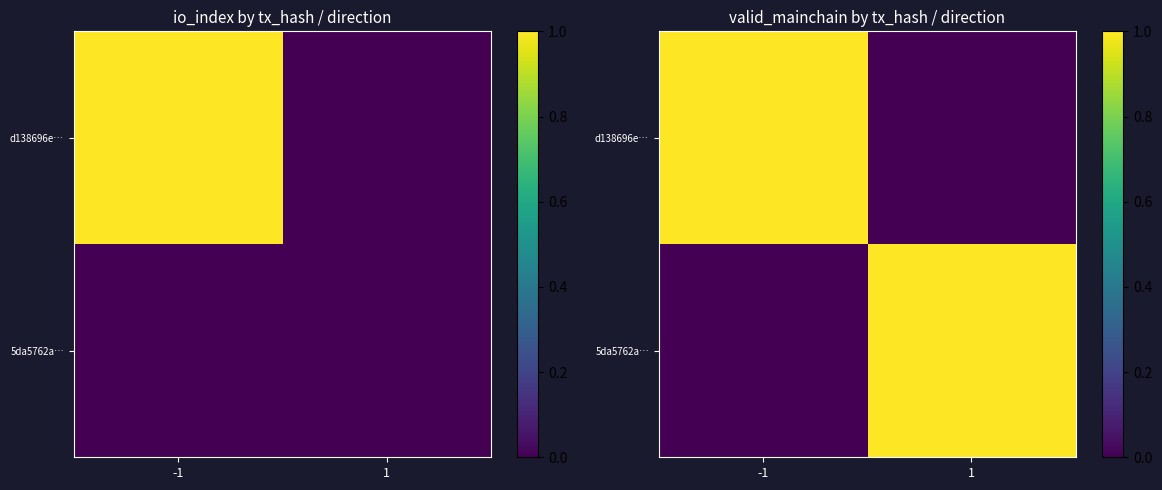

Is it true that 5da5762a… equals 0 at -1?

True